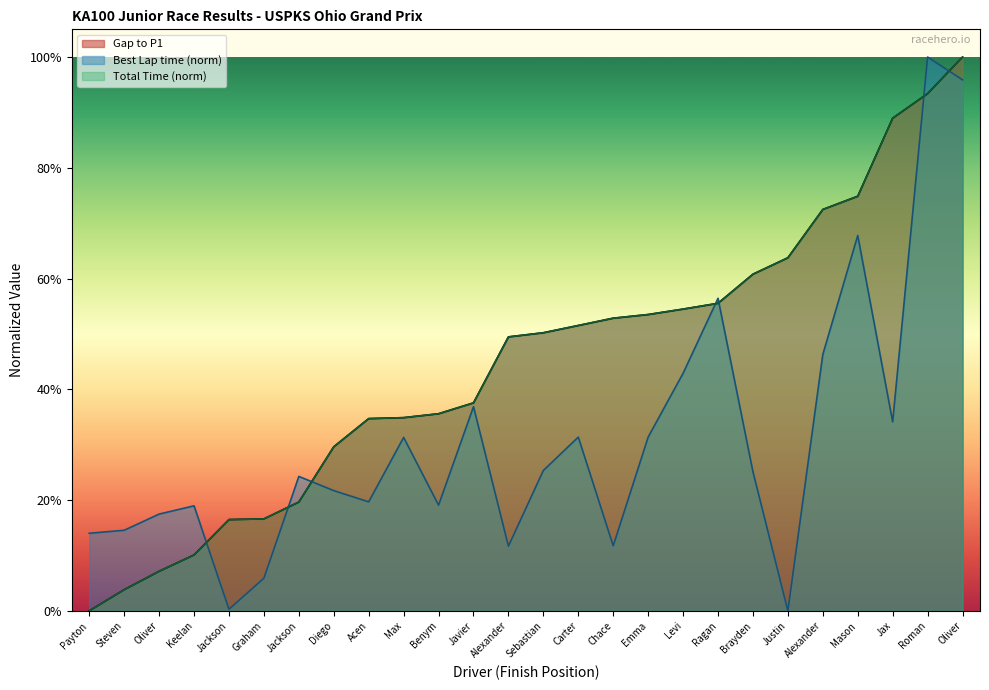

At Graham, list the series in order from largest to smallest.

Gap to P1, Total Time, Best Lap time